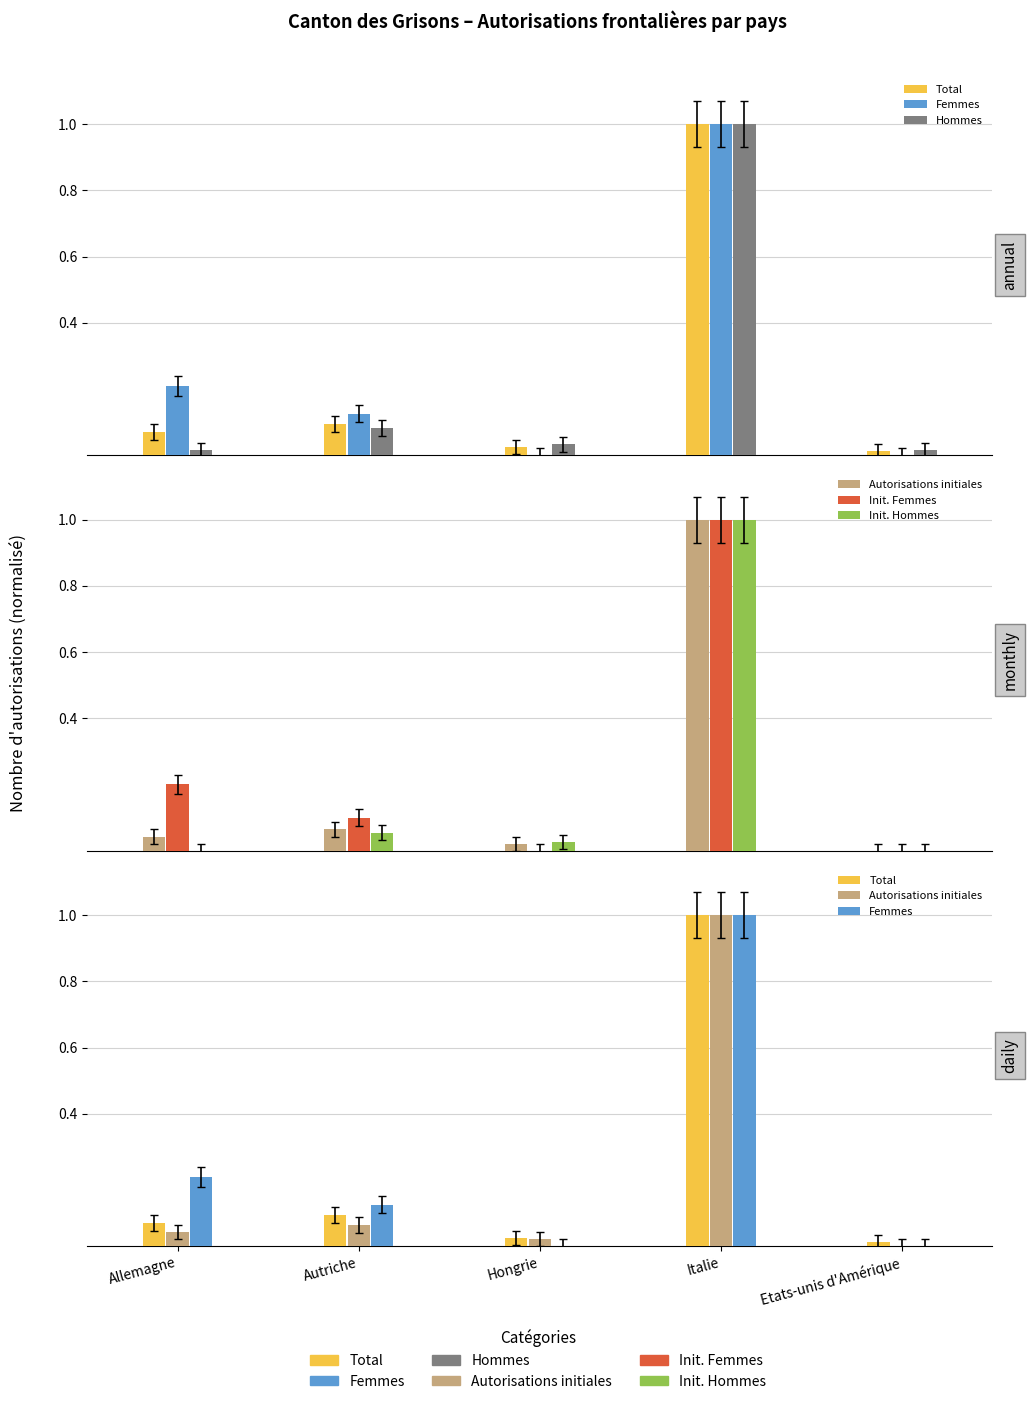

What is the sum of the Init. Hommes values at Italie and Autriche?

1.1